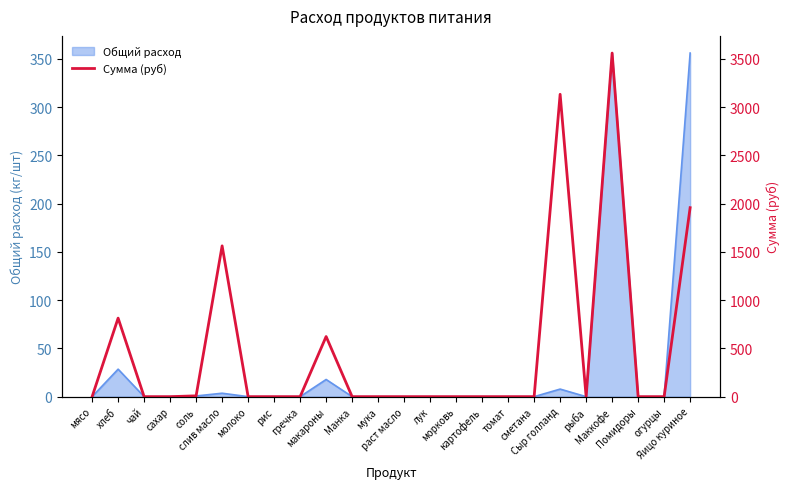

Count the number of values greater than 0.

7